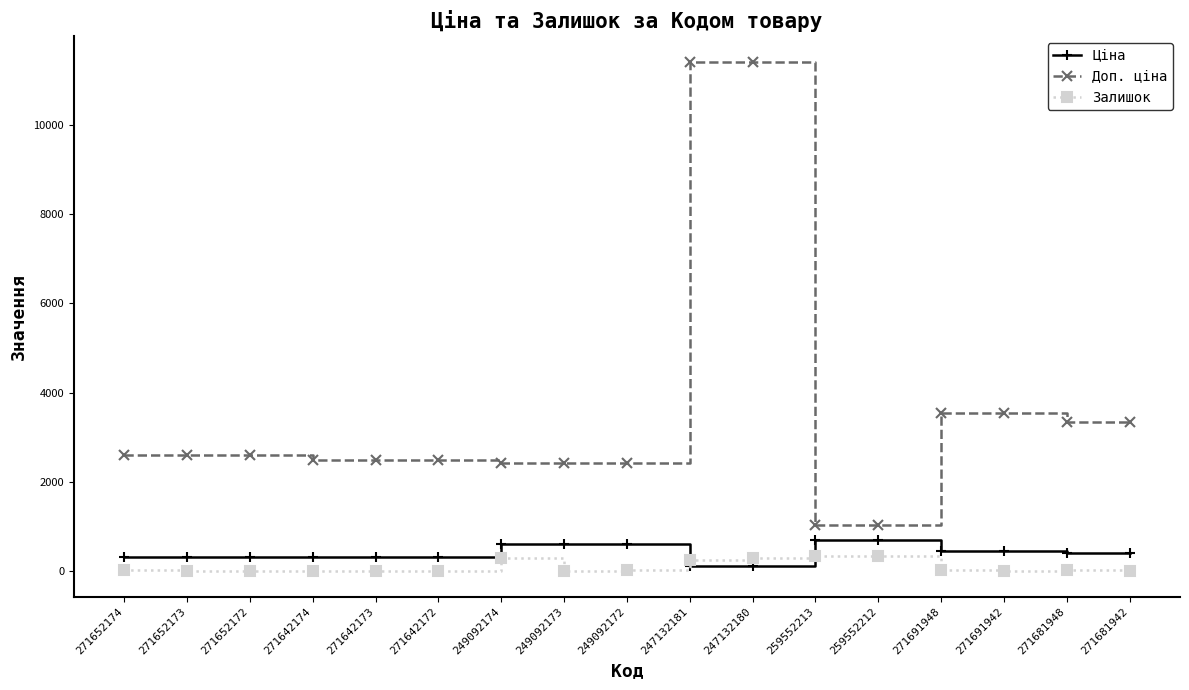

True or false: Доп. ціна has a value of 3317.0 at 249092174.

False